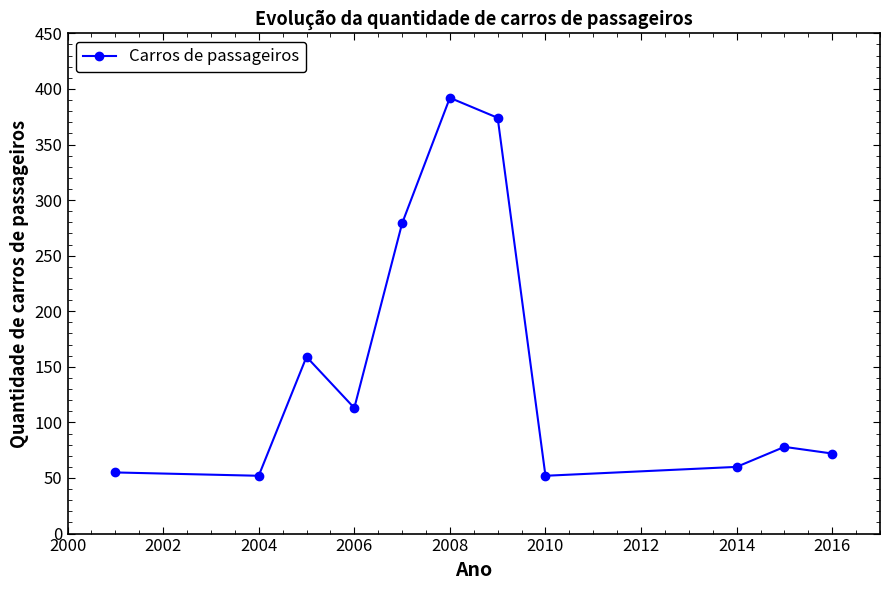

Reading left to right, list all the values displayed in this chart.

55	52	159	113	279	392	374	52	60	78	72